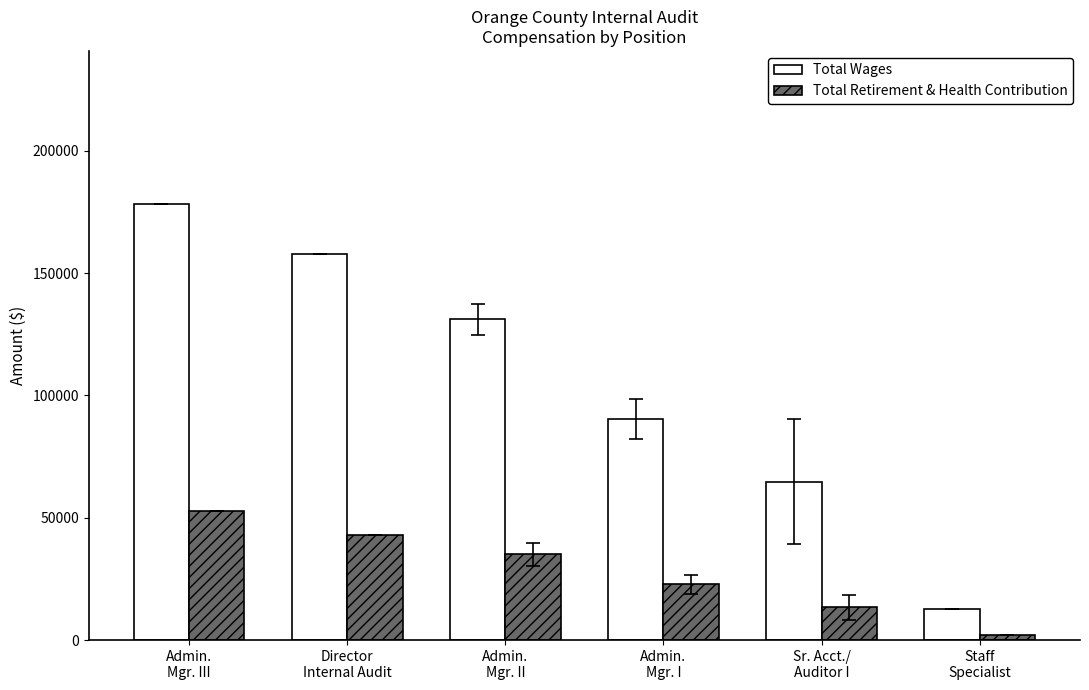

What is the difference between the maximum and minimum values in the Total Wages series?

165608.0